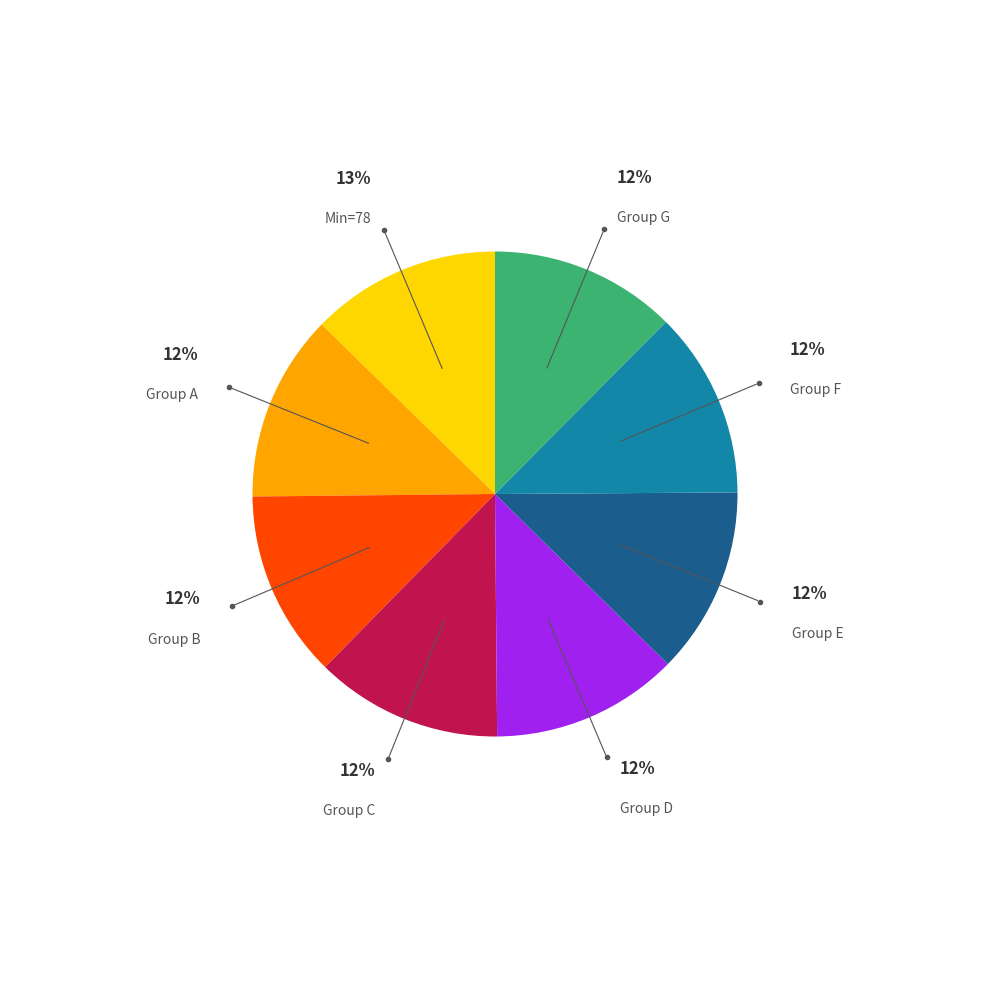

How many slices are in this pie chart?

8